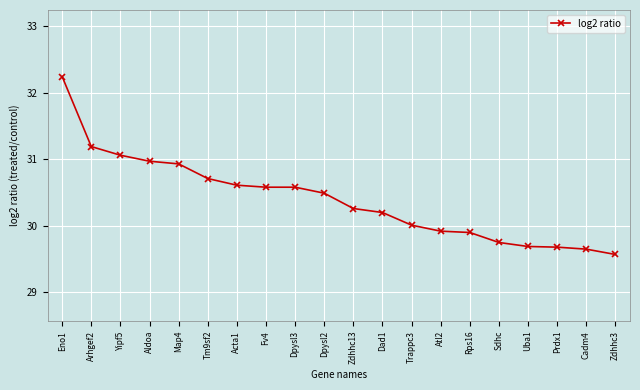

What is the change in value from Trappc3 to Uba1?

-0.3